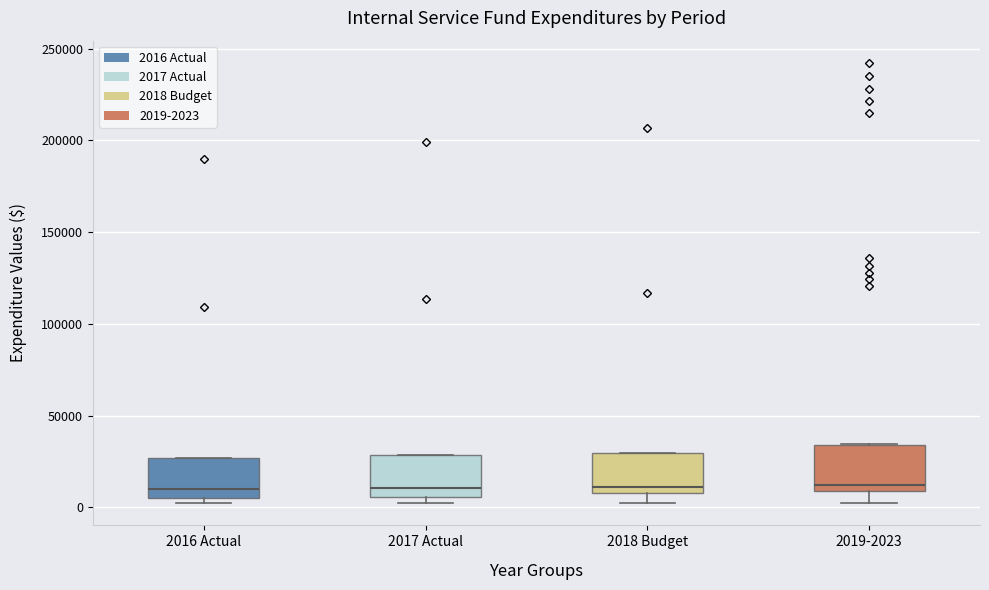

Reading left to right, transcribe this box plot: for each box, give where its median line is, the range the box spans, and where its two whiskers end, as read against the y-axis. The values are not printed on the chart, so give them approximately, as read against the axis.

2016 Actual: median 10000, box 5000 to 25000, whiskers 0 to 25000
2017 Actual: median 10000, box 5000 to 30000, whiskers 0 to 30000
2018 Budget: median 10000 (just above the box's lower edge), box 10000 to 30000, whiskers 0 to 30000
2019-2023: median 10000 (just above the box's lower edge), box 10000 to 35000, whiskers 0 to 35000